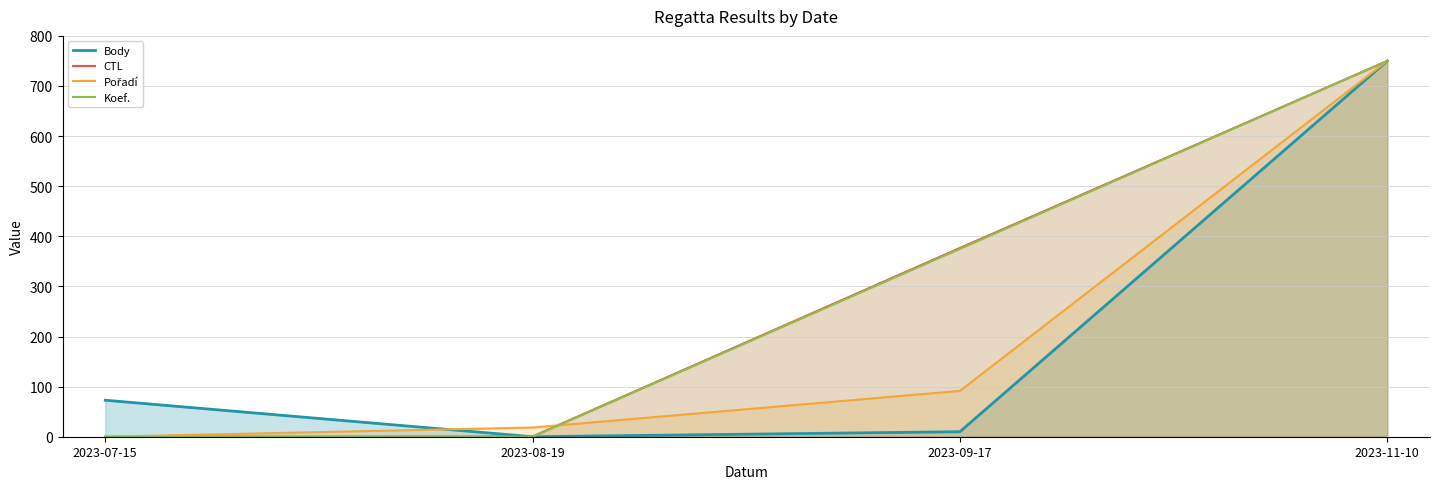

Reading left to right, list all the values displayed in this chart.

Body: 2023-07-15=72.9	2023-08-19=0.0	2023-09-17=10.0	2023-11-10=750.0
CTL: 2023-07-15=0.0	2023-08-19=0.5	2023-09-17=376.7	2023-11-10=750.0
Pořadí: 2023-07-15=0.0	2023-08-19=18.3	2023-09-17=91.5	2023-11-10=750.0
Koef.: 2023-07-15=0.0	2023-08-19=0.0	2023-09-17=375.0	2023-11-10=750.0